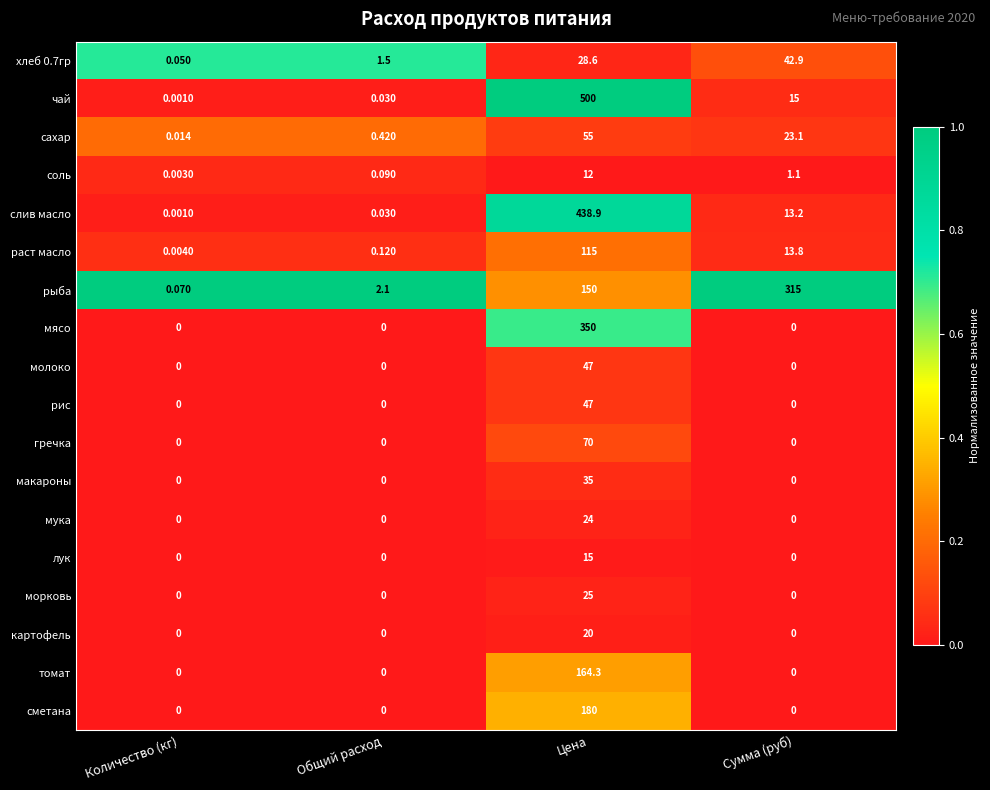

List the labels in order of раст масло value, largest first.

Цена, Сумма (руб), Общий расход, Количество (кг)